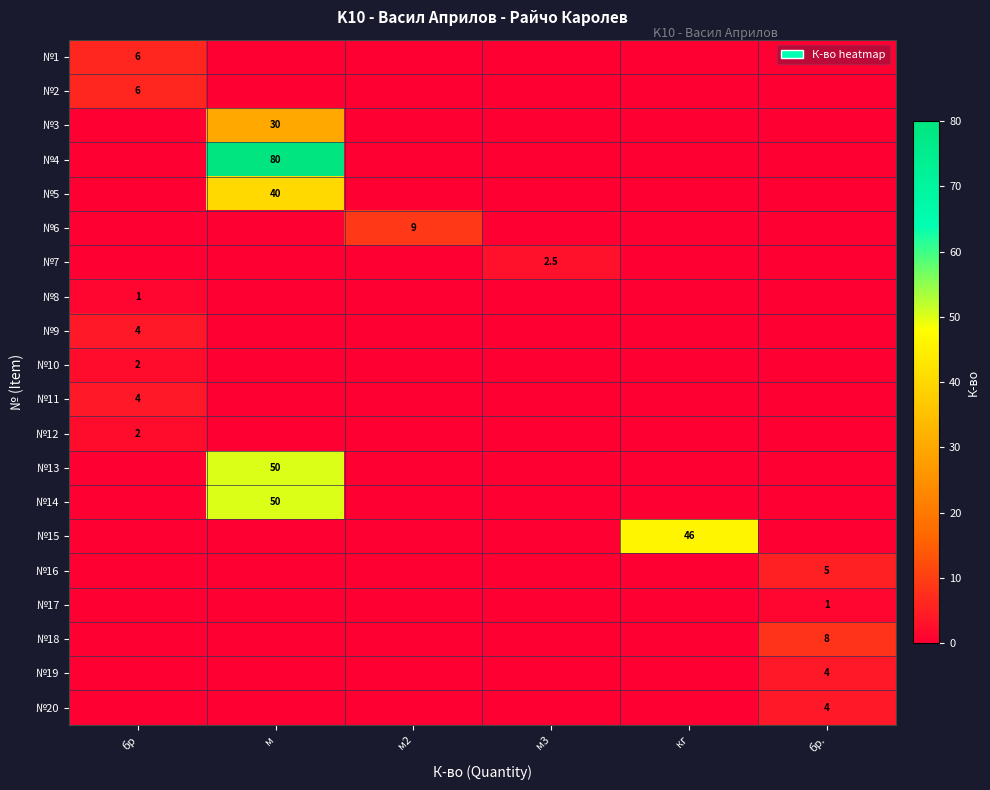

At which category is the sum across all series the highest?

м